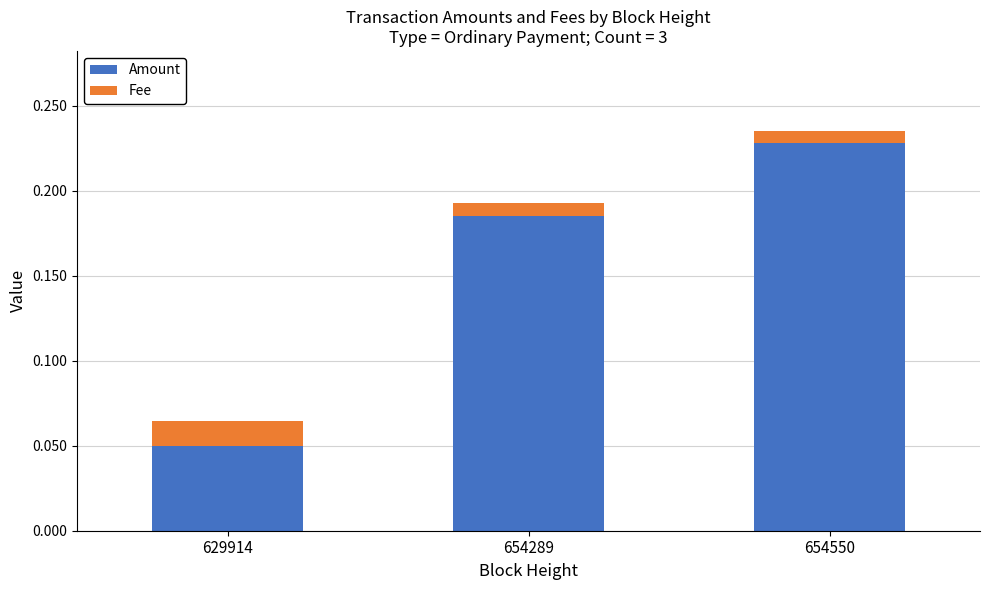

Which category has the highest value in the Amount series?

654550